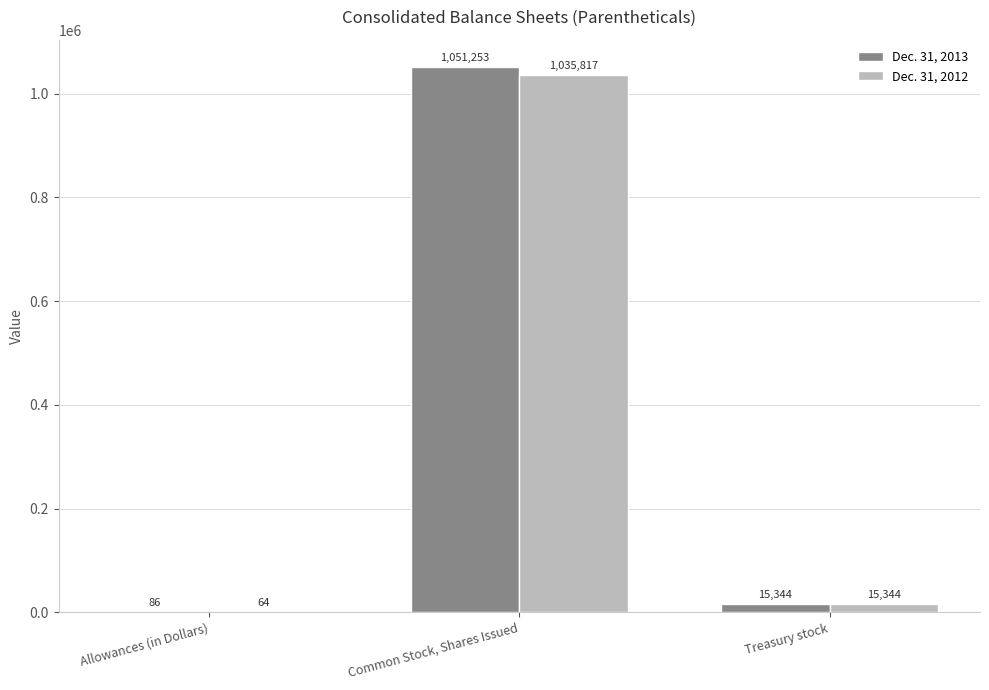

Read the Dec. 31, 2012 value at Common Stock, Shares Issued.

1035817